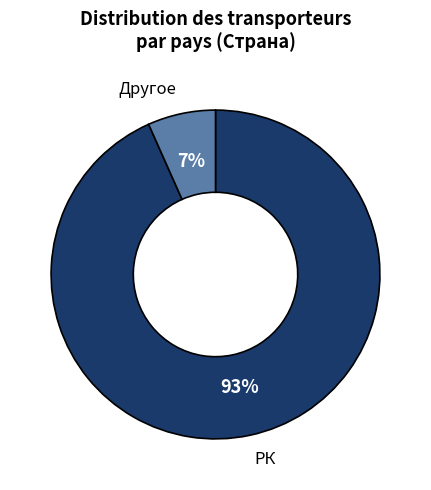

Is there any slice that represents more than half of the pie?

Yes